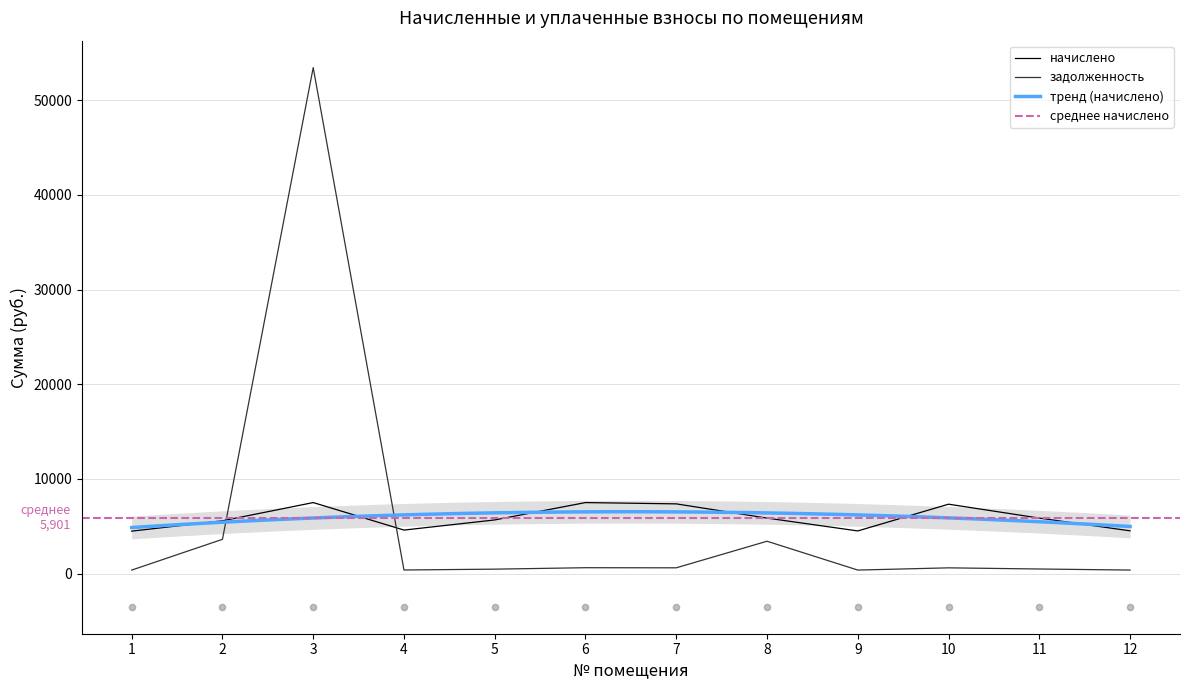

Which series reaches the minimum Y coordinate?

задолженность